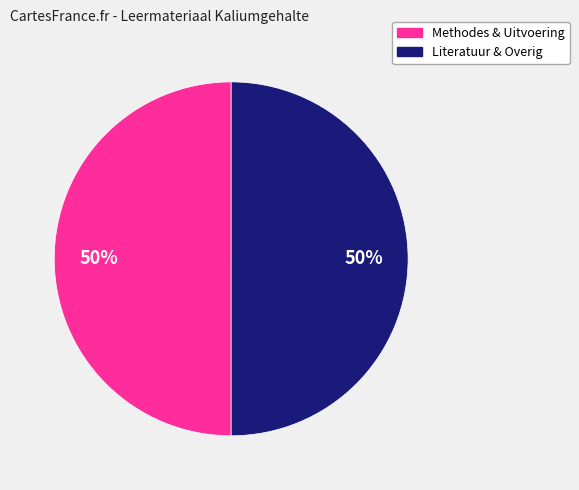

To the nearest percent, what is the average slice percentage?

50%